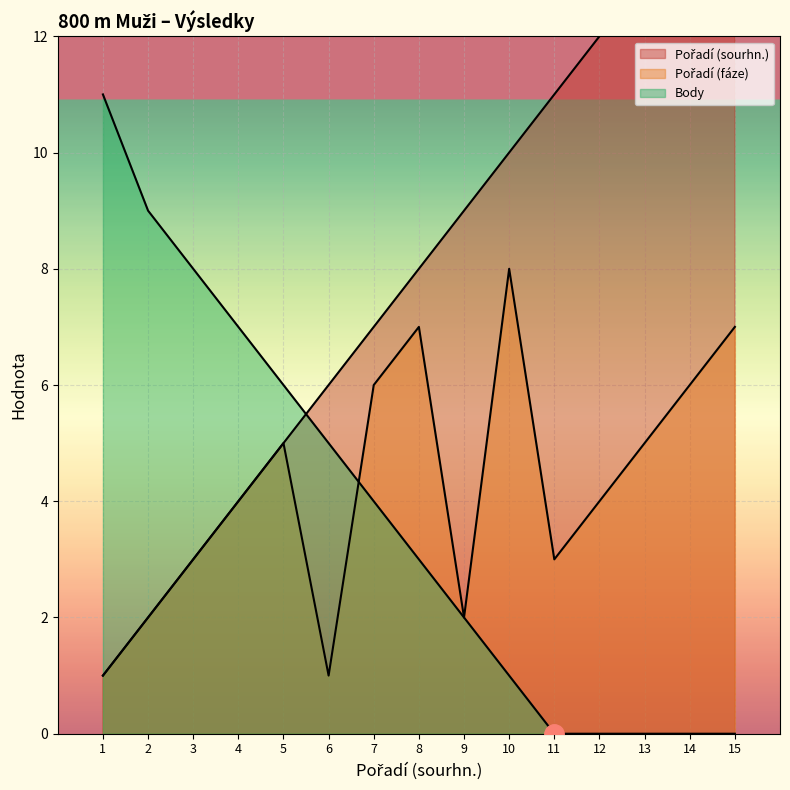

Rank the series by their maximum value, from lowest to highest.

Pořadí (fáze), Body, Pořadí (sourhn.)